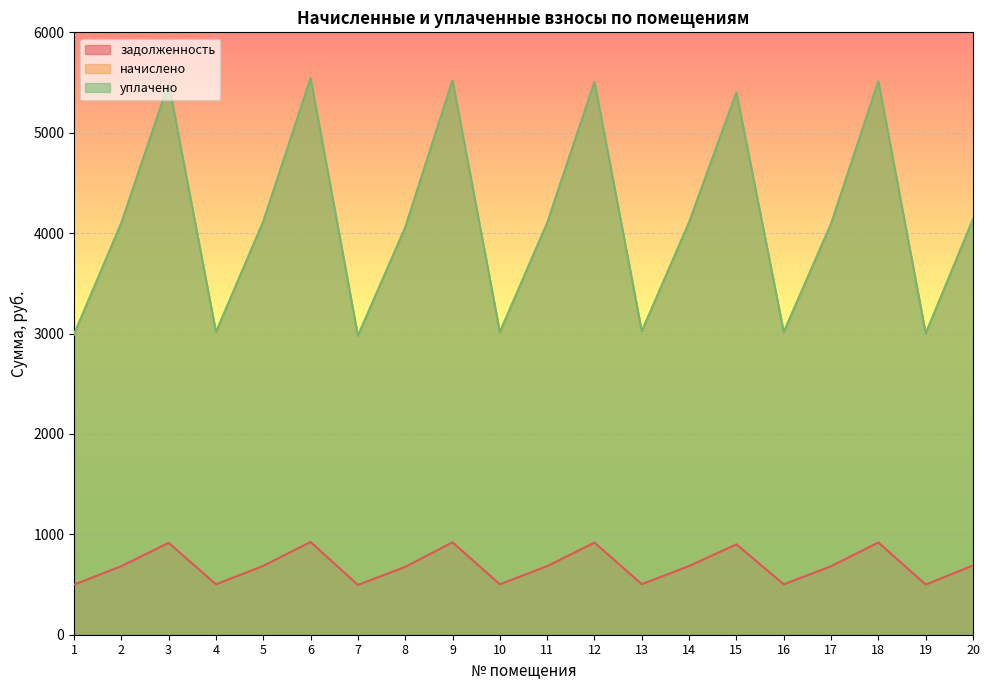

What is the difference between the maximum and minimum values in the задолженность series?

427.8